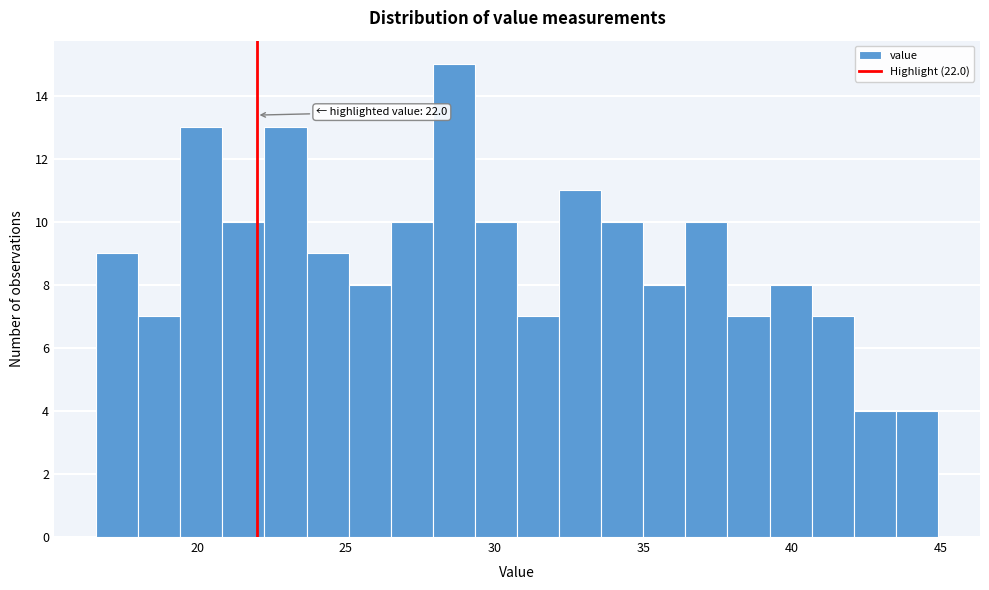

Read against the x-axis, roughly where is the centre of the tallest bar?

28.5